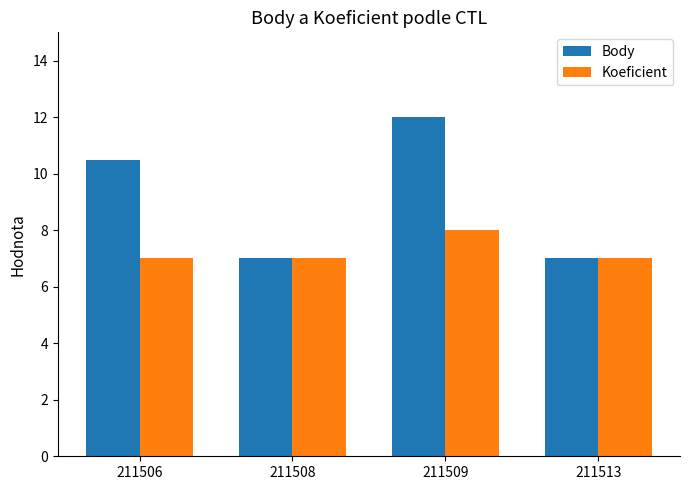

Which series has the largest range (max minus min)?

Body